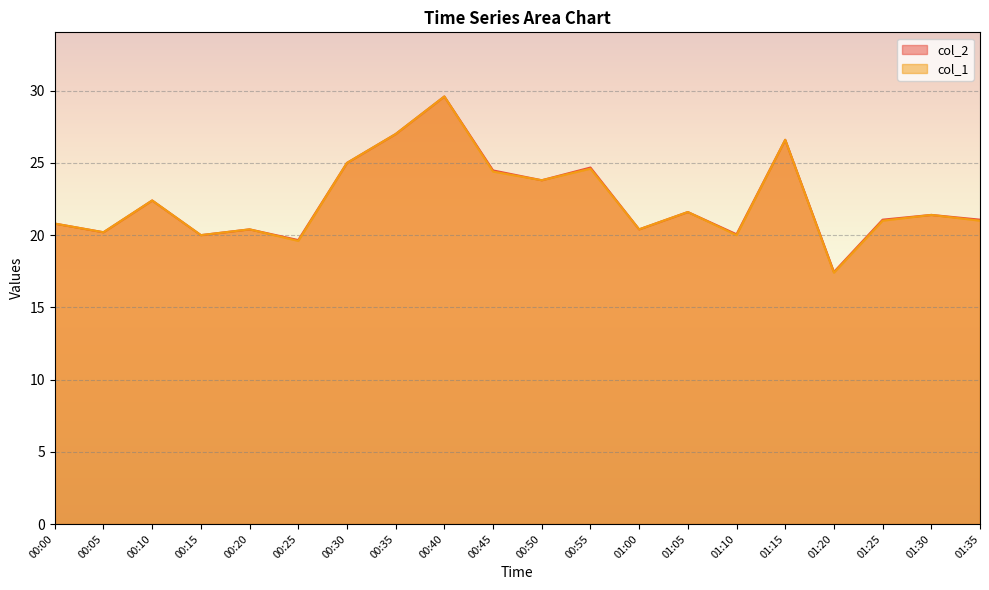

What is the total value across all series at 00:15?

40.0